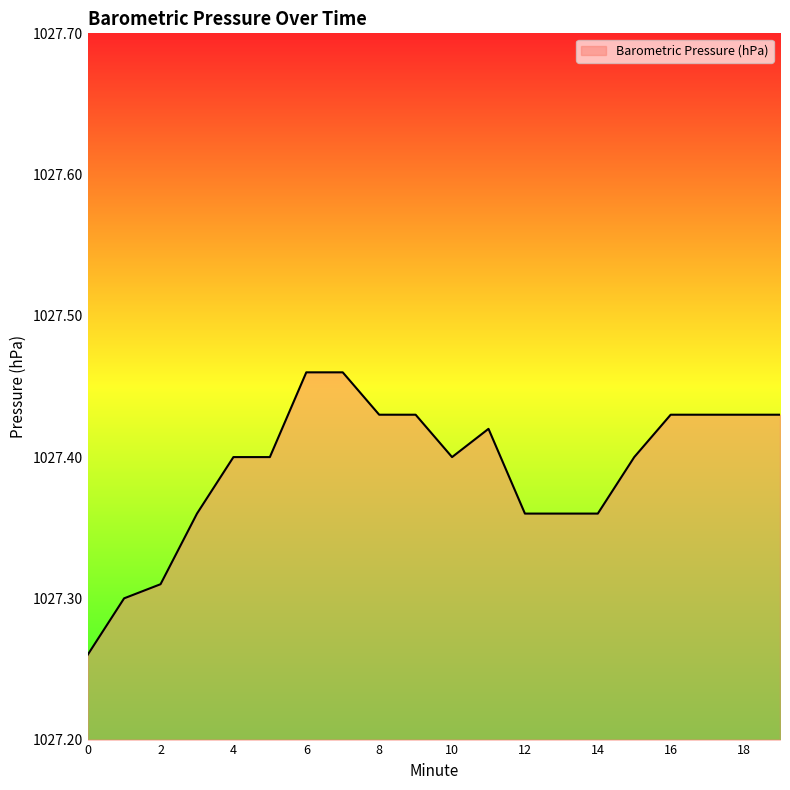

What is the average value?

1027.4